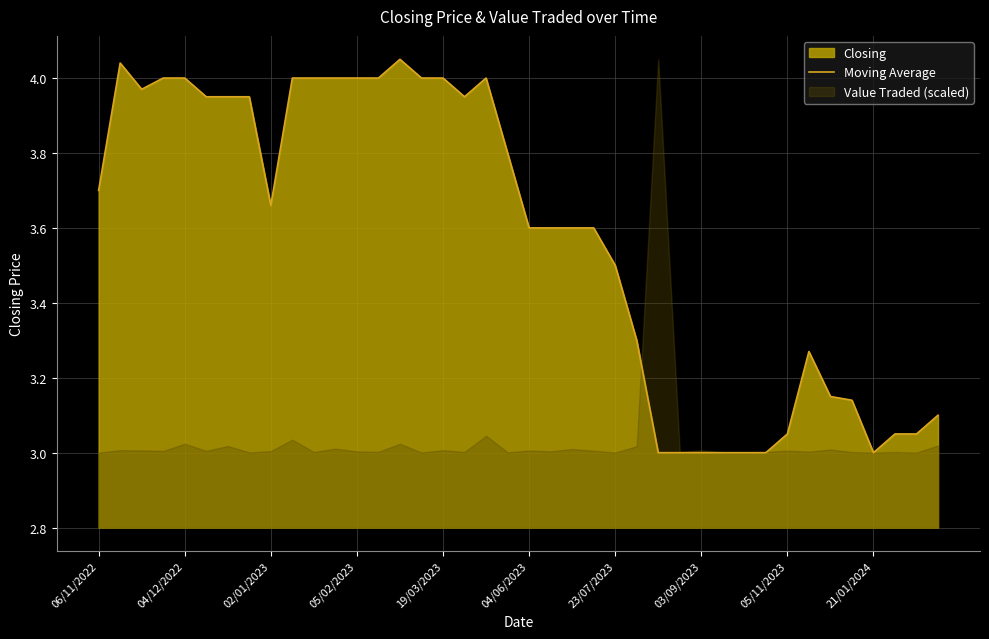

At which category does the chart reach its peak across all series?

14